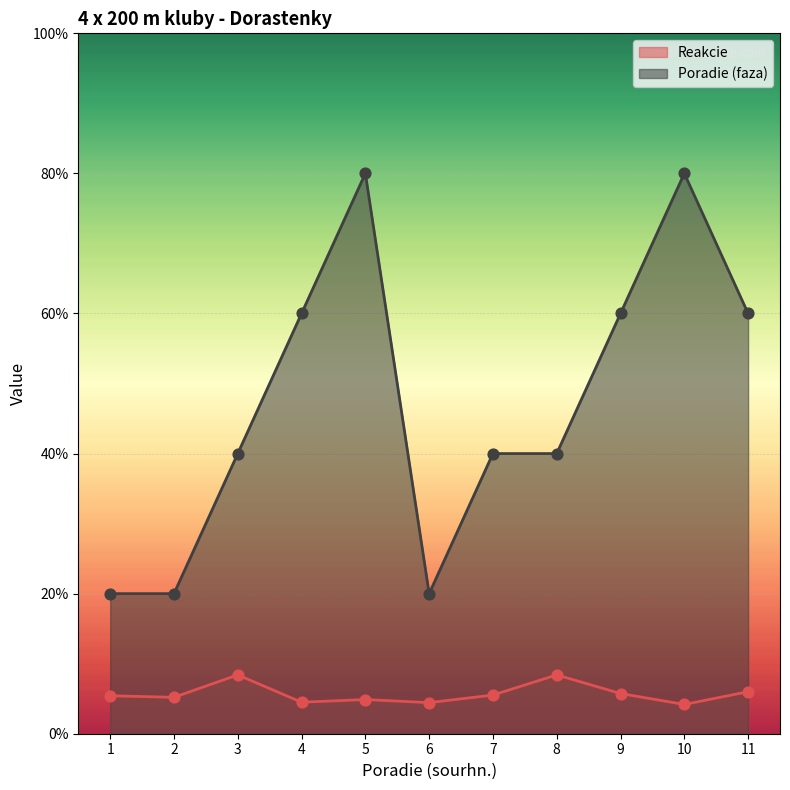

Which series has the largest total across all categories?

Poradie (faza)